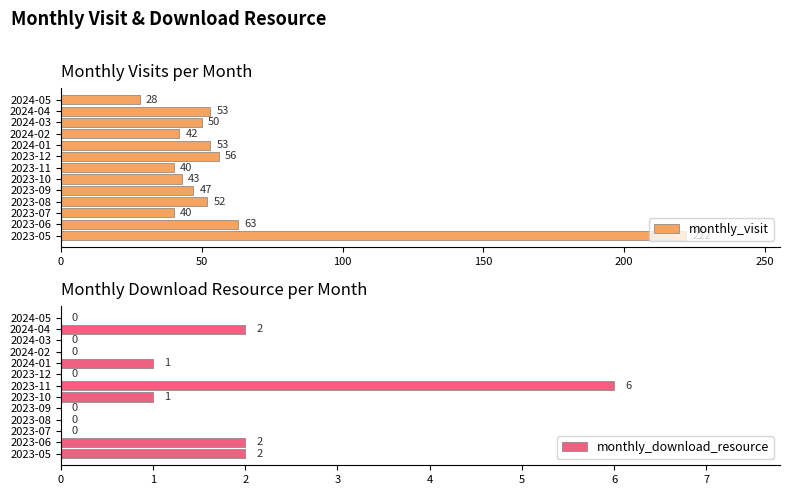

What is the maximum value for monthly_visit?

222